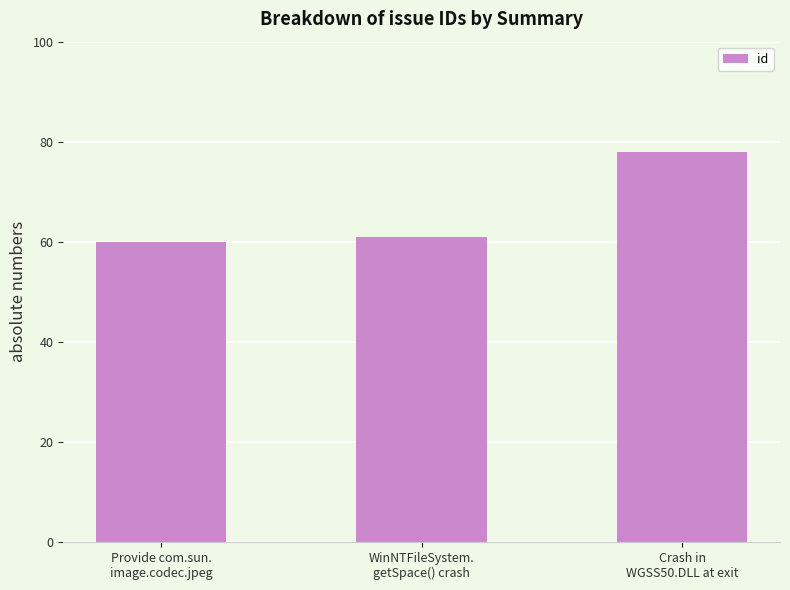

Reading left to right, transcribe all the data shown in this chart.

Provide com.sun.
image.codec.jpeg=60	WinNTFileSystem.
getSpace() crash=61	Crash in
WGSS50.DLL at exit=78